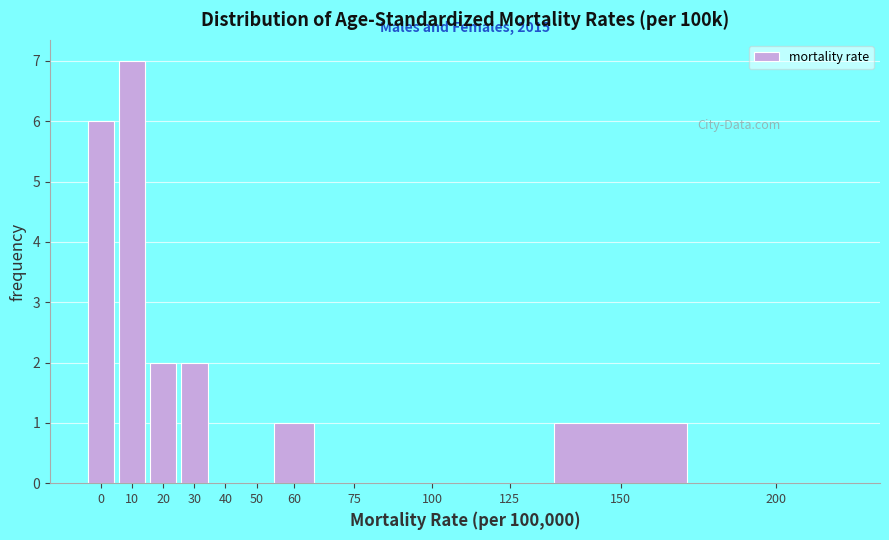

Reading right to left, transcribe all the data shown in this chart.

200=0	150=1	125=0	100=0	75=0	60=1	50=0	40=0	30=2	20=2	10=7	0=6